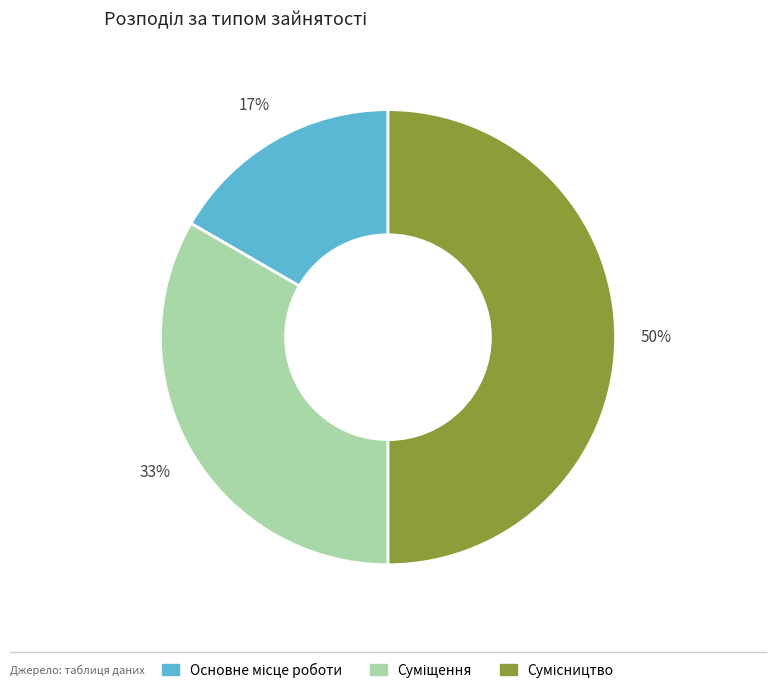

To the nearest percent, what is the average slice percentage?

33%